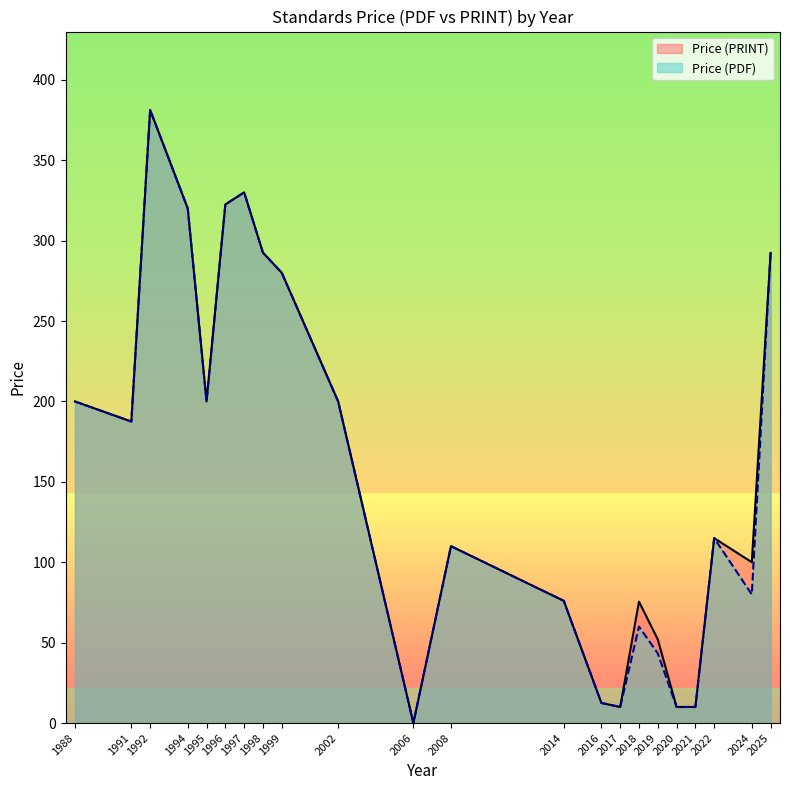

How many interior local peaks does the Price (PDF) series have?

5